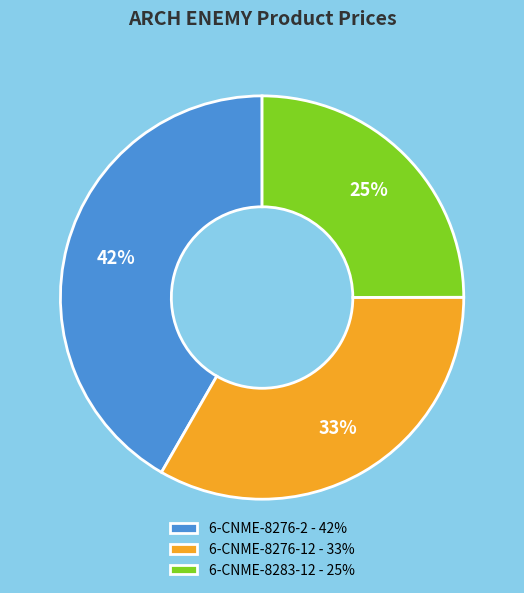

True or false: 6-CNME-8276-12 accounts for 33% of the total.

True